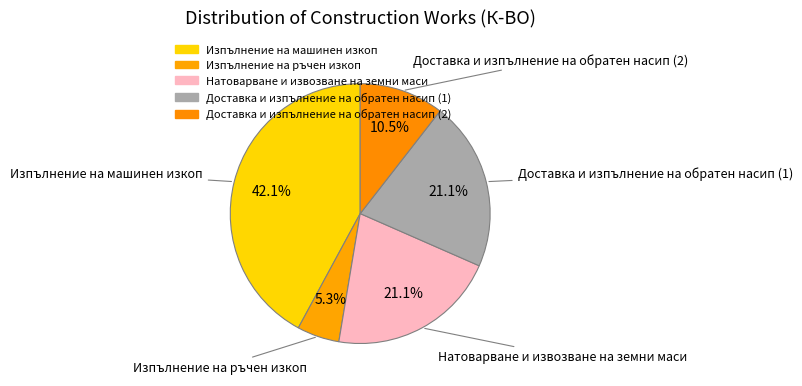

What portion of the pie excludes Натоварване и извозване на земни маси?

78.9%